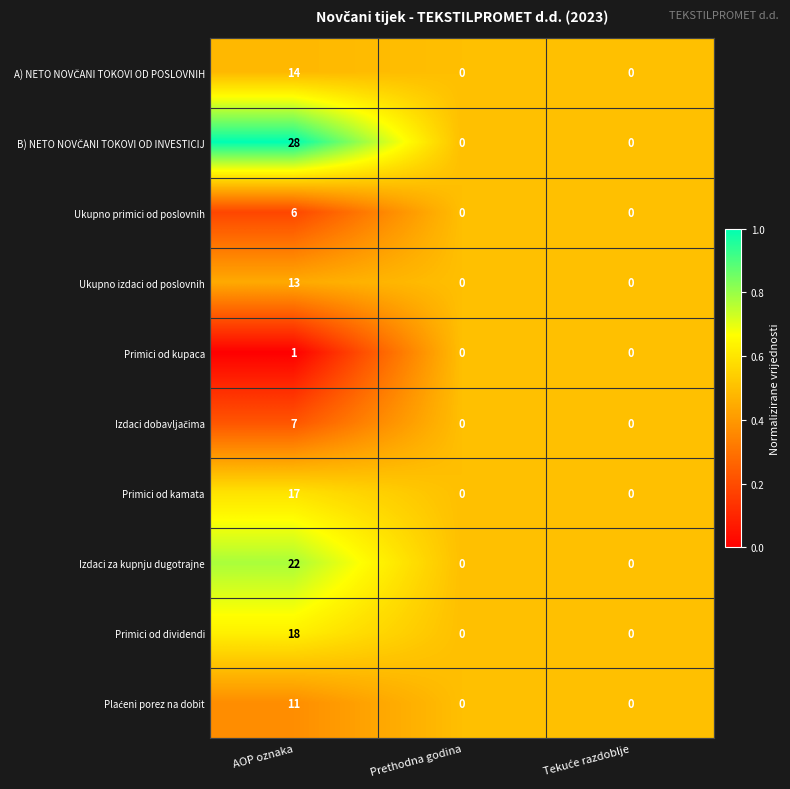

The value of Ukupno primici od poslovnih at AOP oznaka is 6. True or false?

True